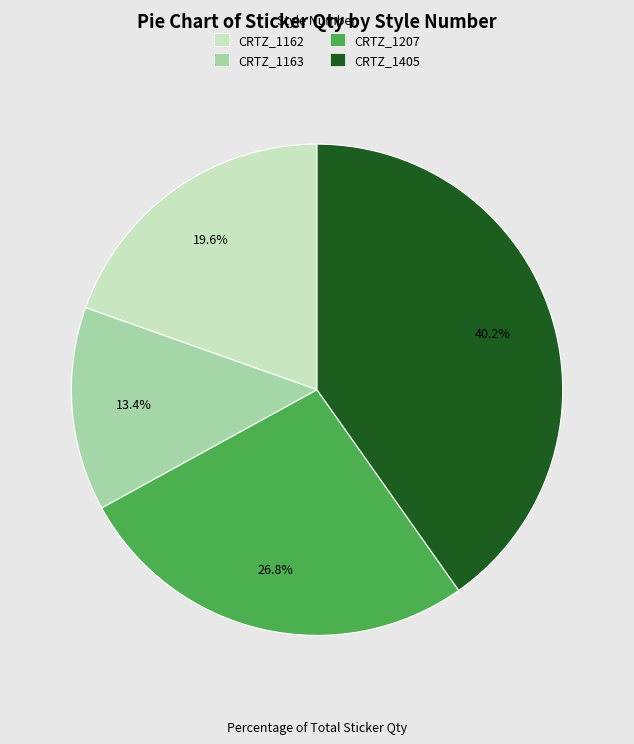

Count the number of slices in the pie.

4